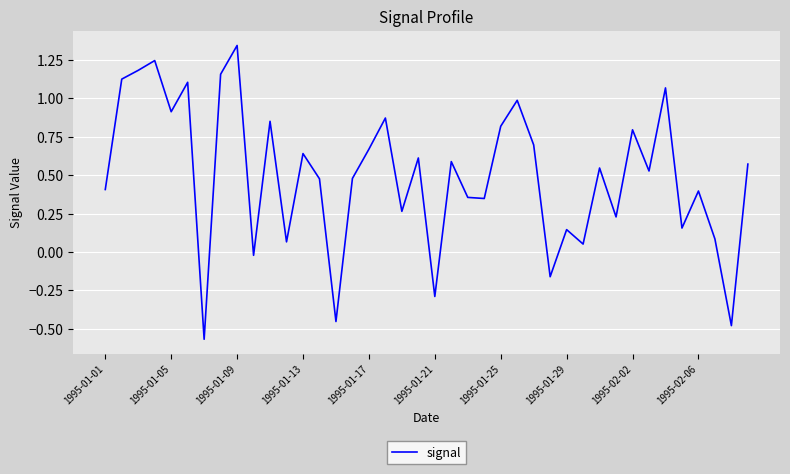

True or false: the data has more than 0 interior local peaks.

True